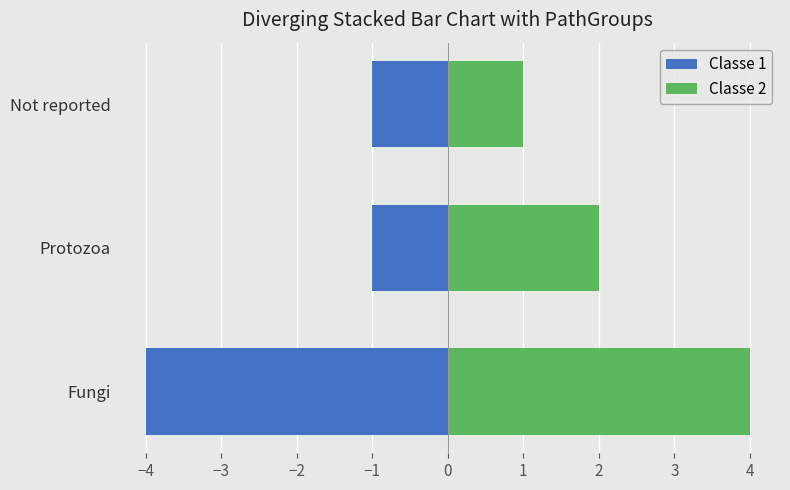

How many distinct data groups are displayed?

2